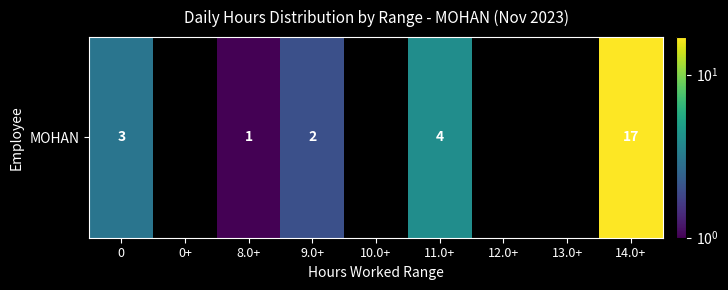

What is the change in value from 9.0+ to 13.0+?

-2